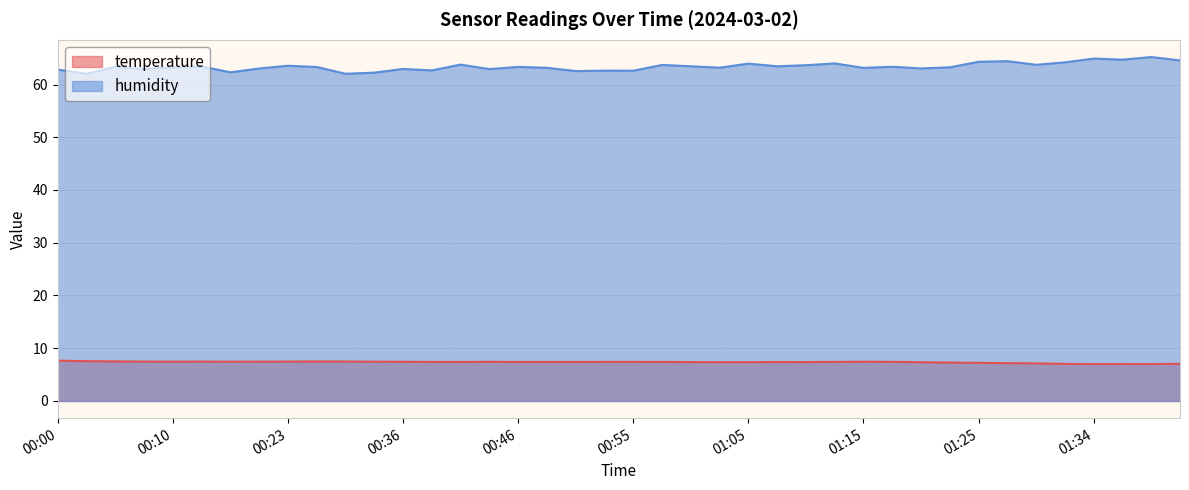

True or false: humidity has a value of 27.3 at 00:46.

False